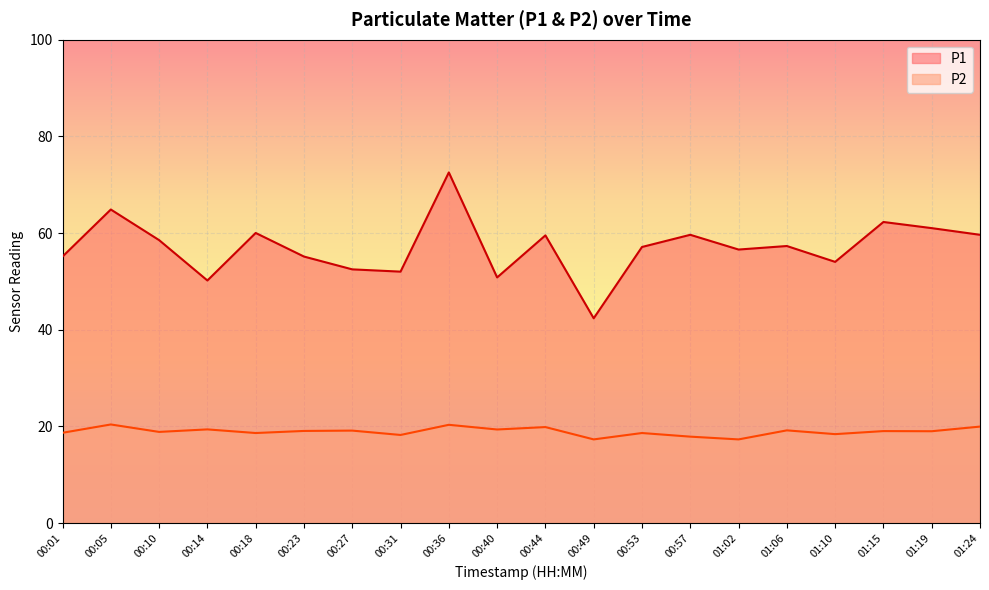

Between 00:01 and 00:40, which series saw the biggest shift?

P1